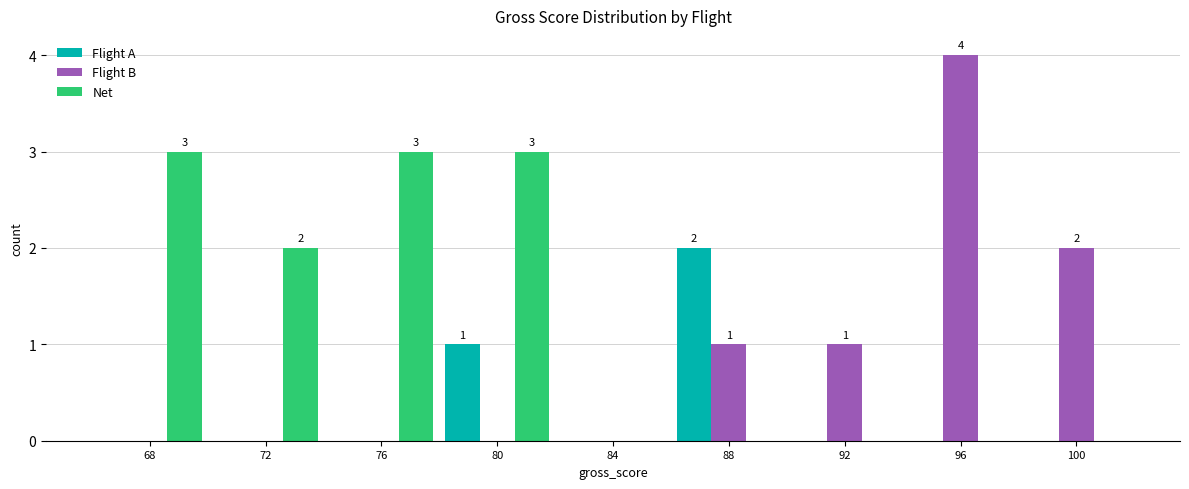

Reading right to left, what are all the values shown in this chart?

Flight A: 100=0	96=0	92=0	88=2	84=0	80=1	76=0	72=0	68=0
Flight B: 100=2	96=4	92=1	88=1	84=0	80=0	76=0	72=0	68=0
Net: 100=0	96=0	92=0	88=0	84=0	80=3	76=3	72=2	68=3